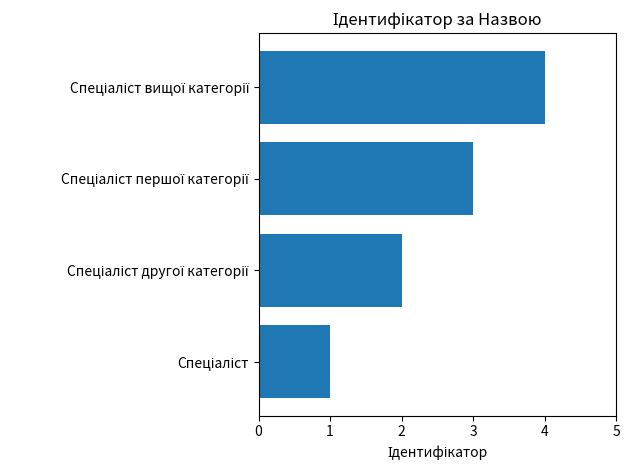

What is the difference between the second highest and minimum values?

2